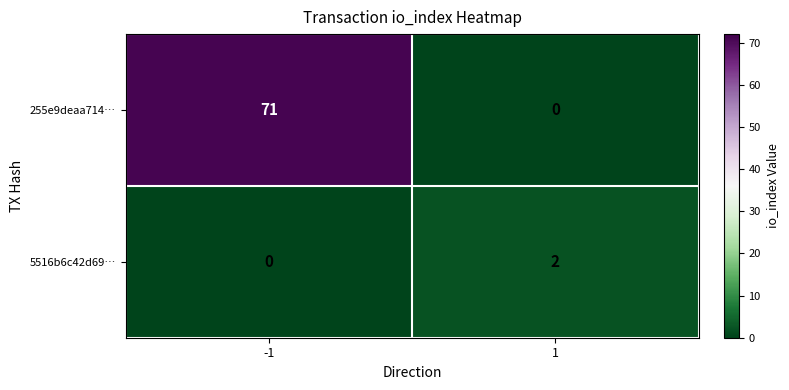

At how many categories does at least one series exceed 37?

1